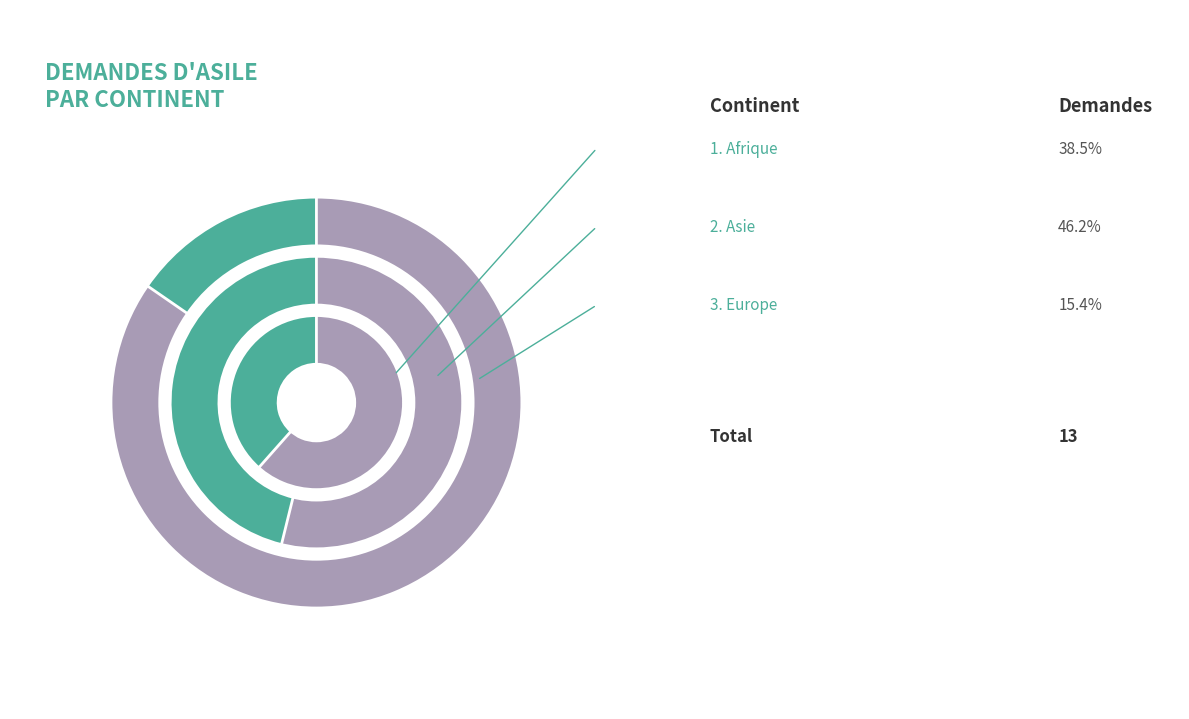

What percentage is NOT represented by Amérique?

100.0%